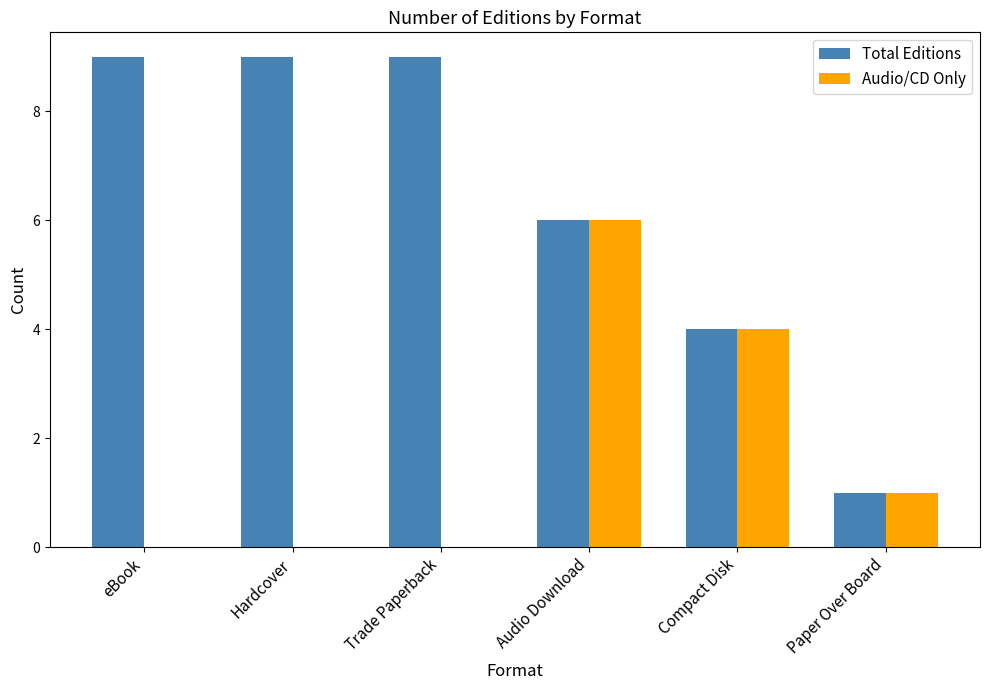

Reading right to left, what are all the values shown in this chart?

Total Editions: Paper Over Board=1	Compact Disk=4	Audio Download=6	Trade Paperback=9	Hardcover=9	eBook=9
Audio/CD Only: Paper Over Board=1	Compact Disk=4	Audio Download=6	Trade Paperback=0	Hardcover=0	eBook=0